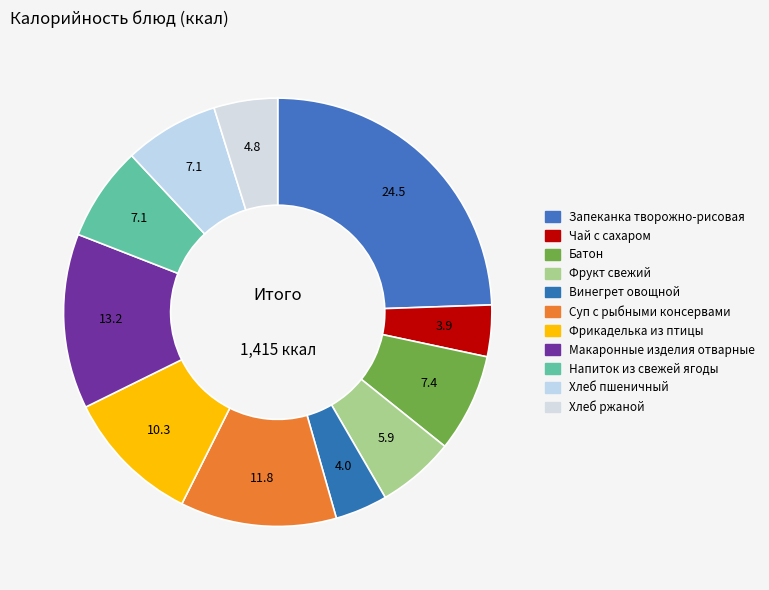

The Хлеб ржаной slice represents 12% of the pie. True or false?

False